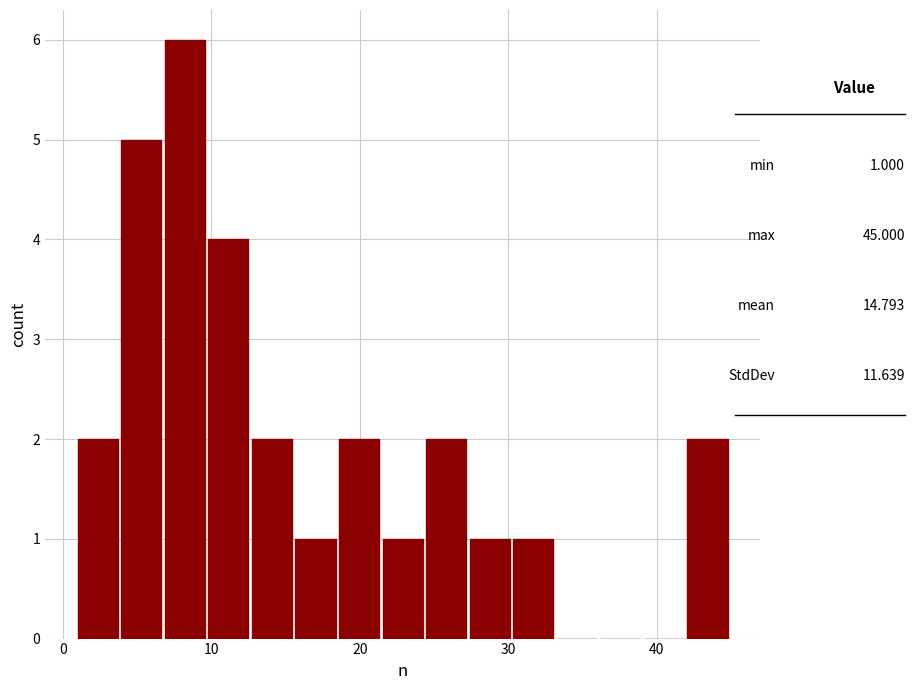

Read against the x-axis, roughly where is the centre of the tallest bar?

8